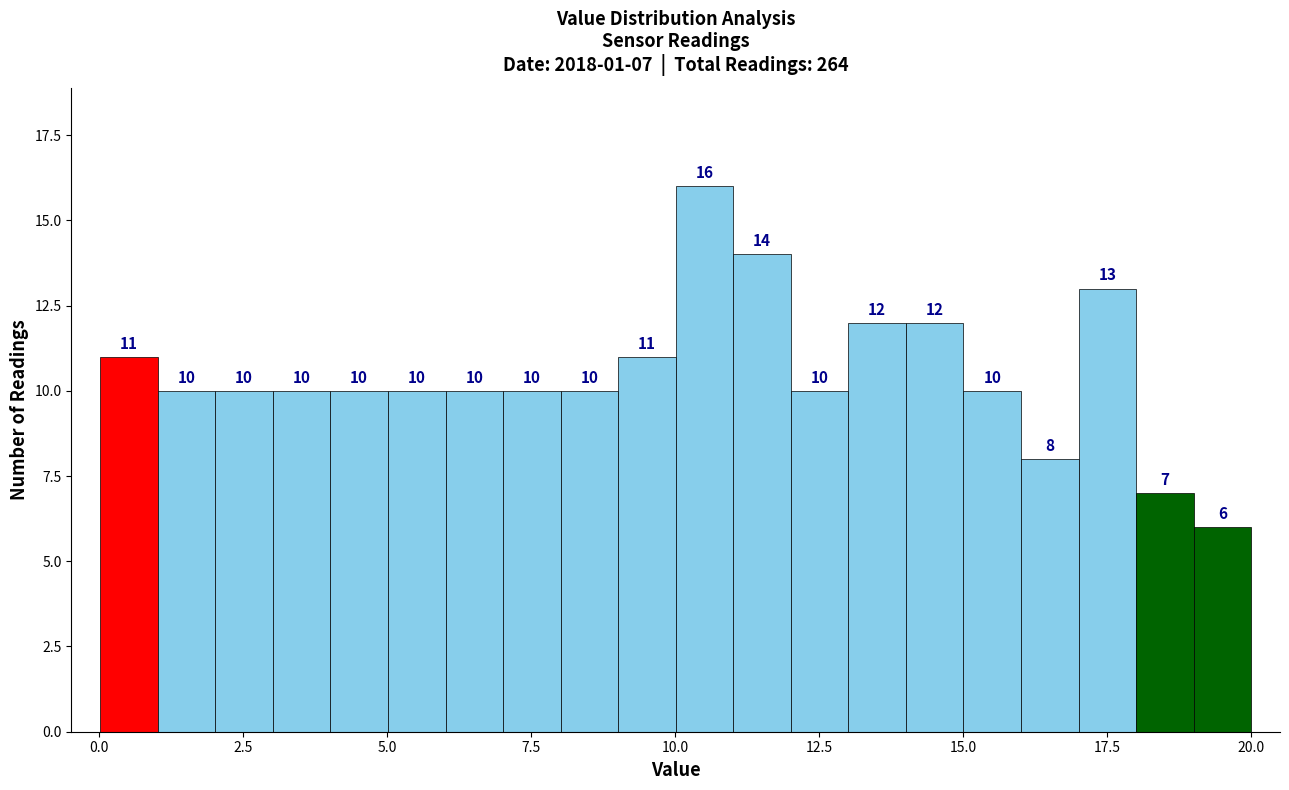

Around what value on the x-axis is the tallest bar? Give the approximate position of its centre, as read against the axis.

10.5